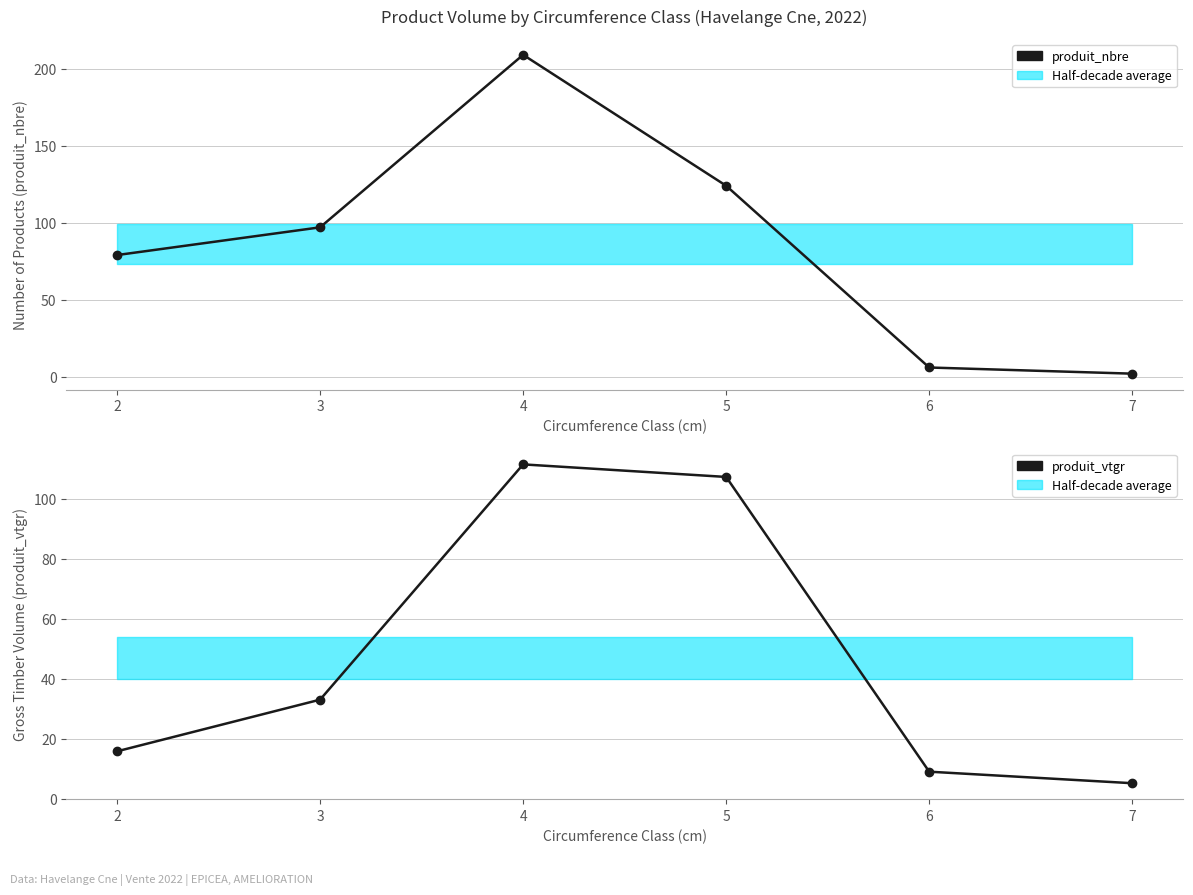

In produit_vtgr, how many points are higher than both neighbors (excluding endpoints)?

1